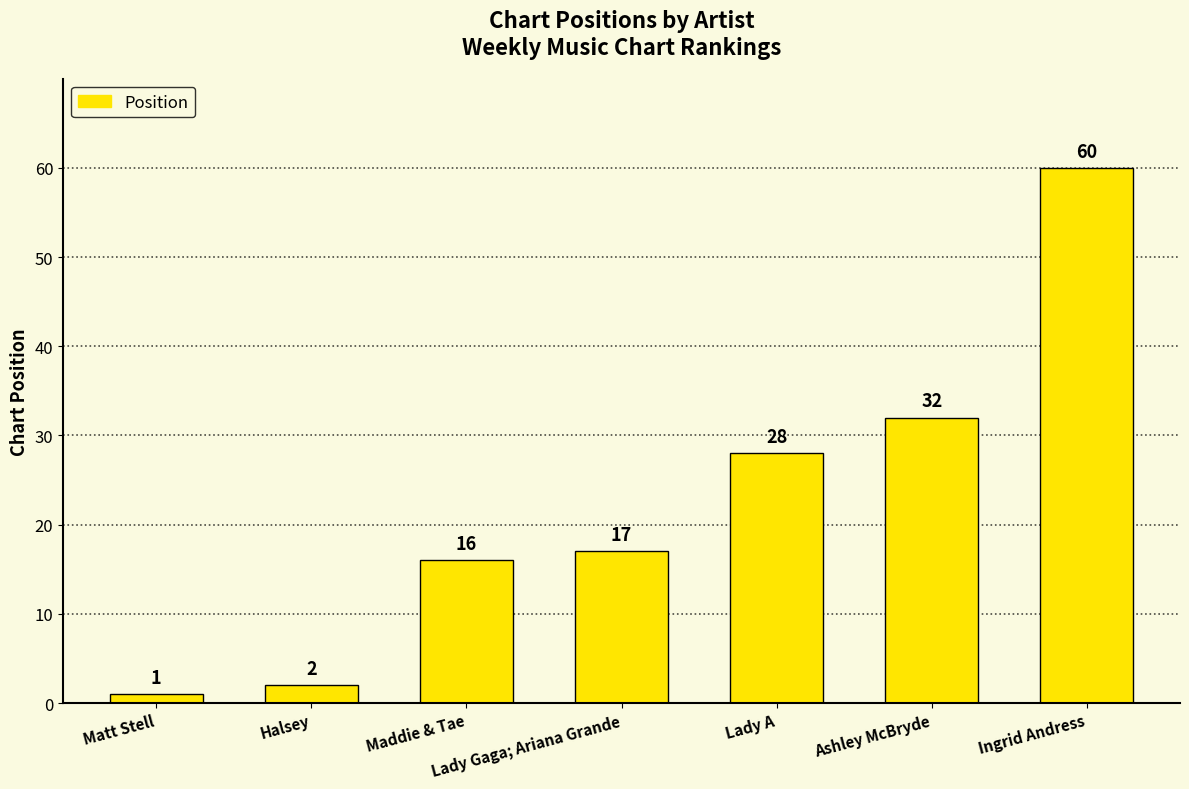

Reading right to left, list all the values displayed in this chart.

Ingrid Andress=60	Ashley McBryde=32	Lady A=28	Lady Gaga; Ariana Grande=17	Maddie & Tae=16	Halsey=2	Matt Stell=1